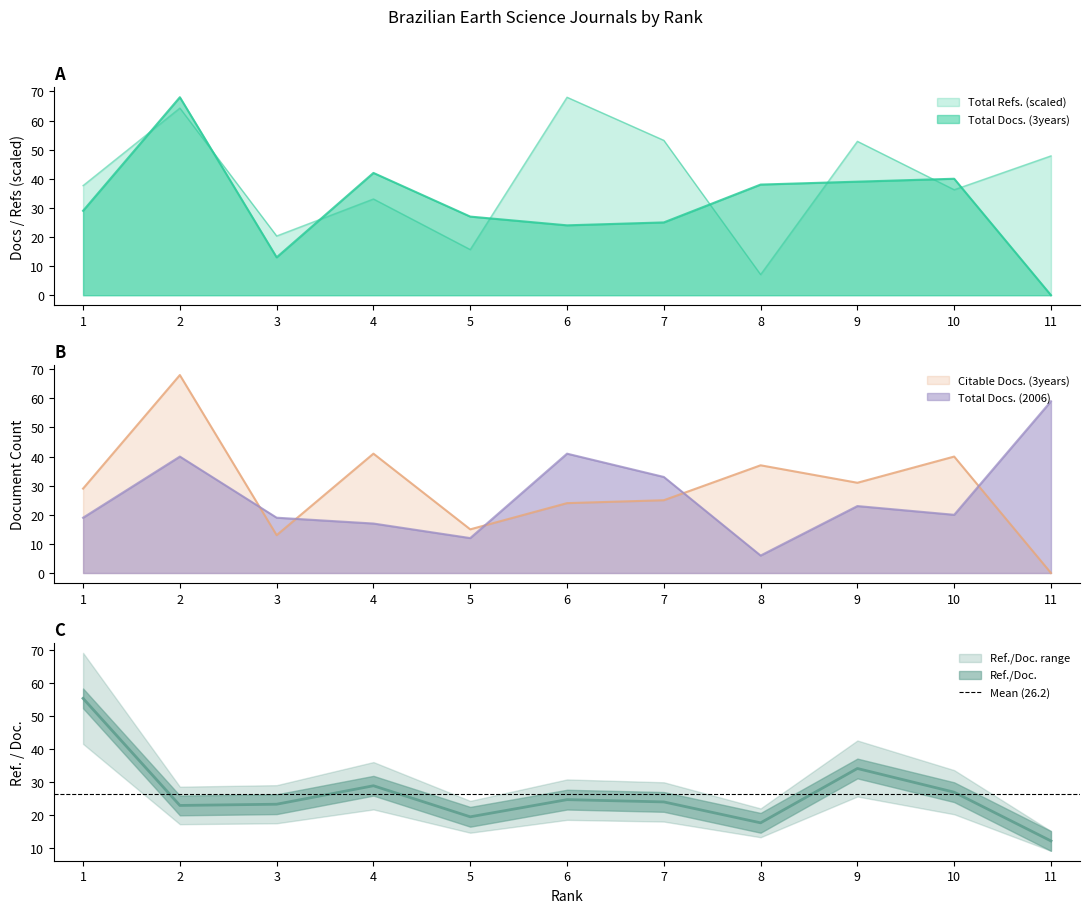

True or false: Citable Docs. (3years) and Total Docs. (2006) cross at least once.

True